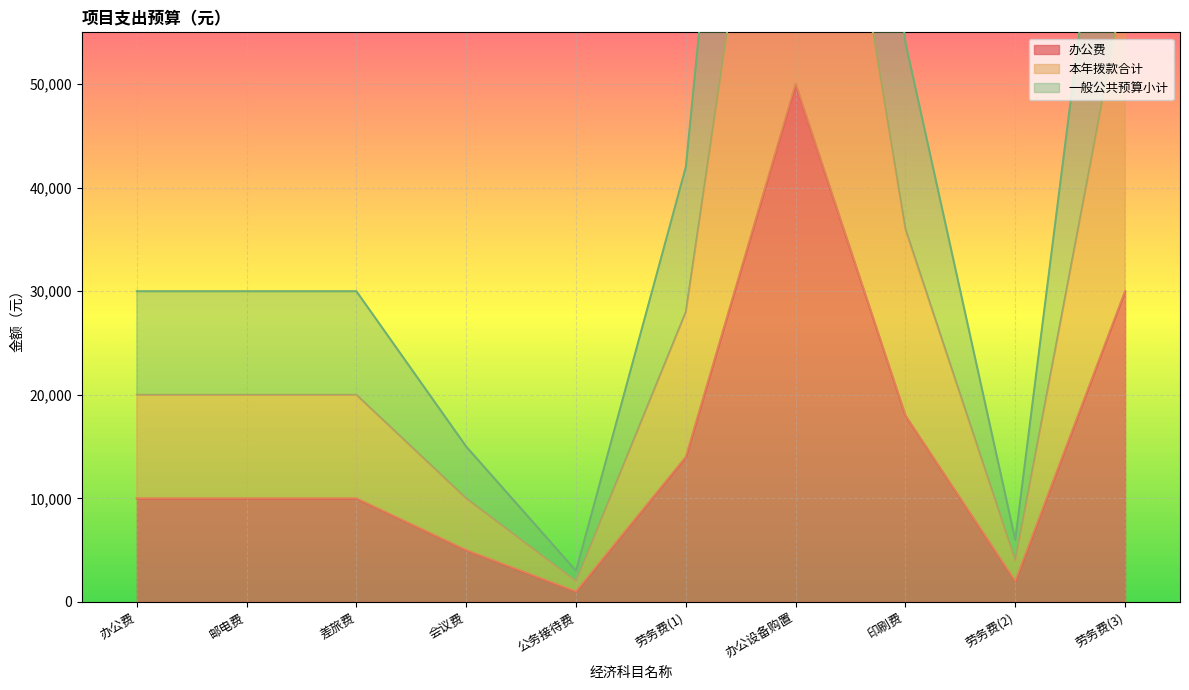

Read the 本年拨款合计 value at 劳务费(1), to the nearest 10.

28000